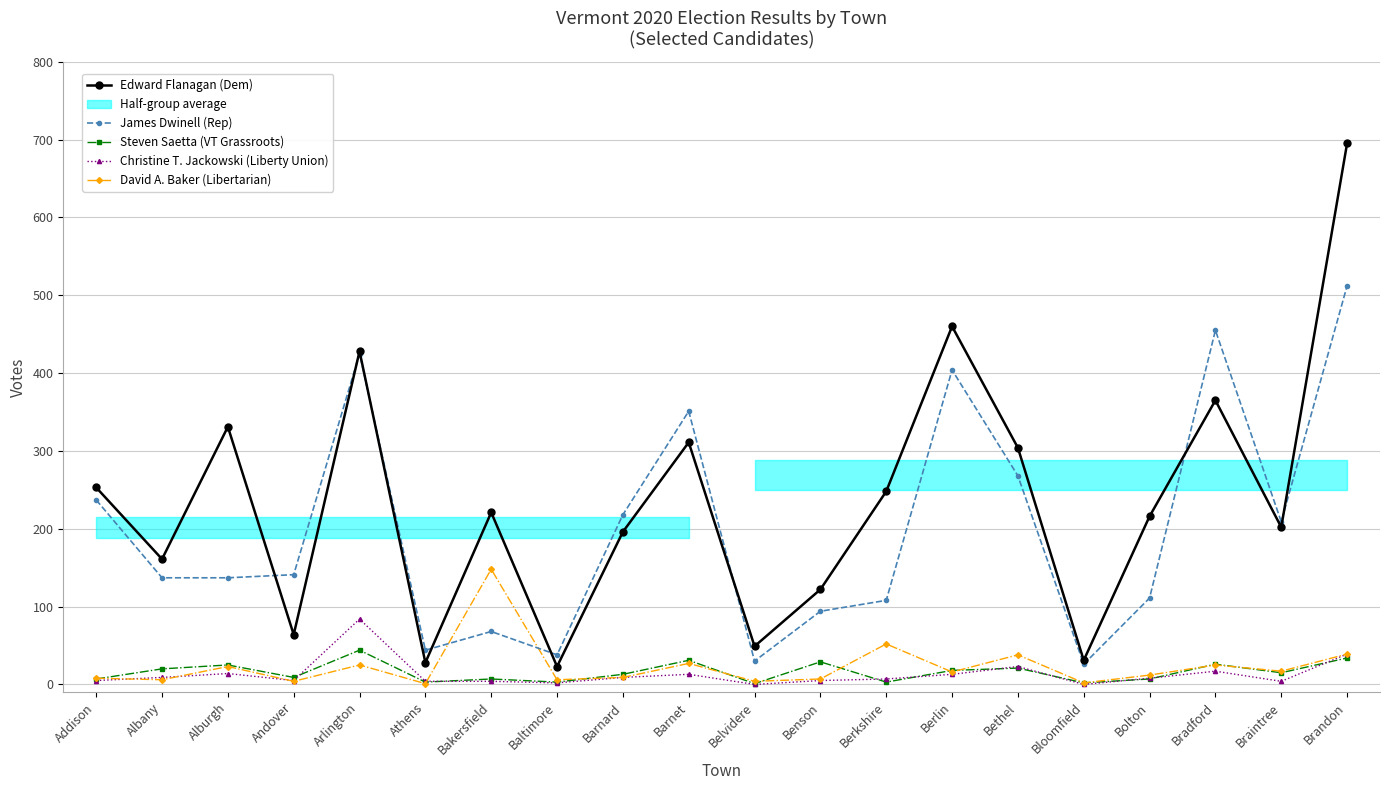

What is the value of the David A. Baker (Libertarian) point at the 1st from the left?

8